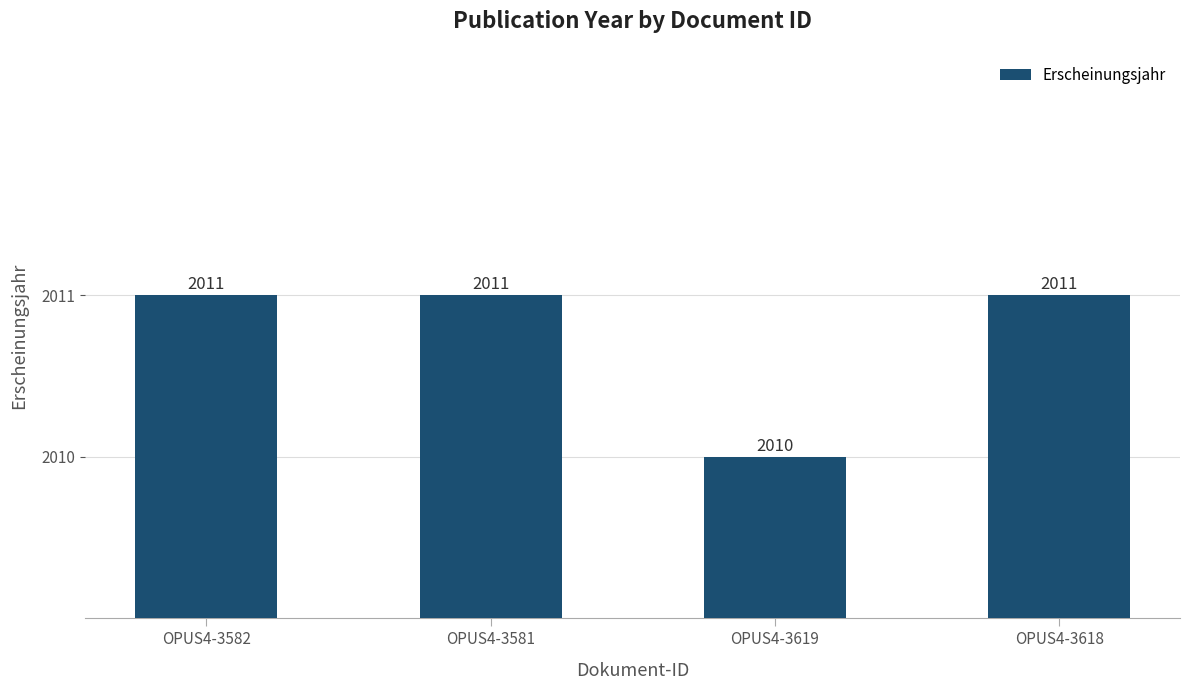

What is the sum of the values at OPUS4-3619 and OPUS4-3582?

4021